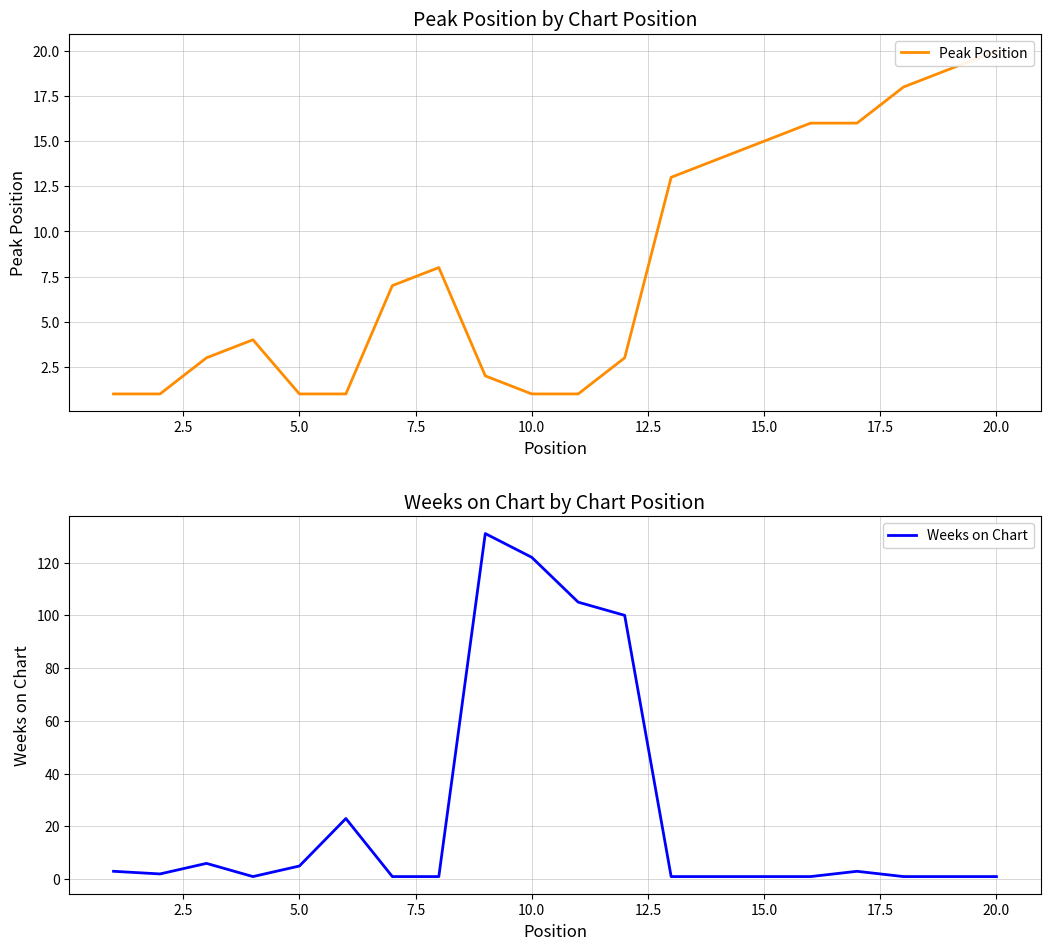

What are all the series names shown in the legend?

Peak Position, Weeks on Chart